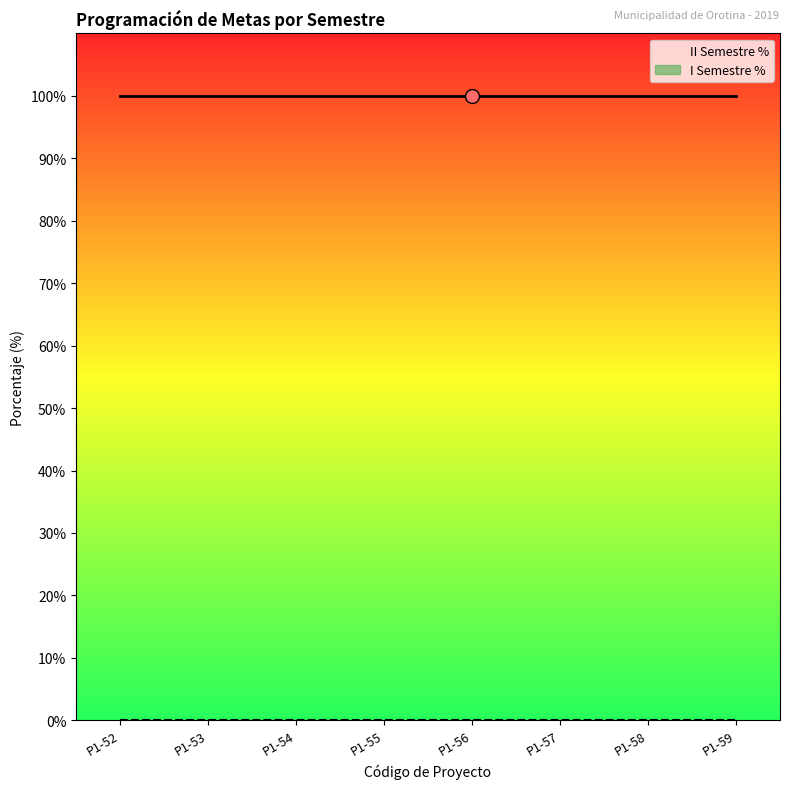

Rank the categories by II Semestre % value from highest to lowest.

P1-52, P1-53, P1-54, P1-55, P1-56, P1-57, P1-58, P1-59